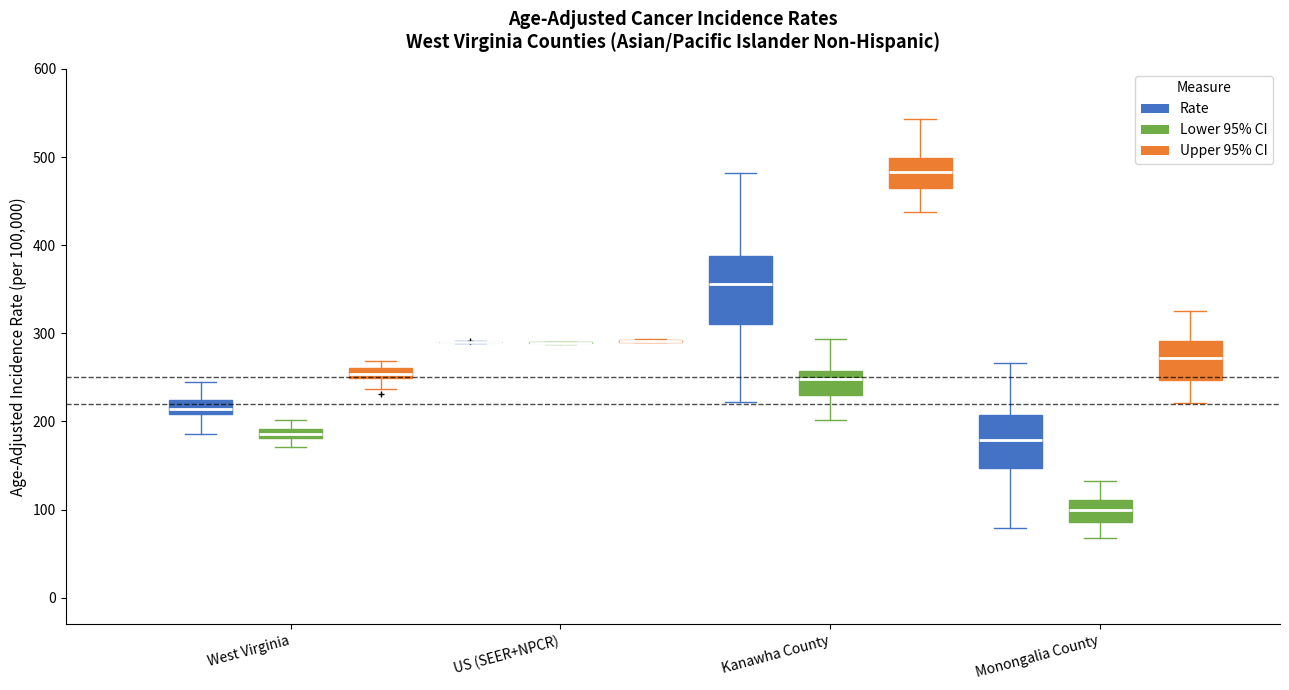

Comparing the boxes themselves (not the whiskers), which one is the tallest?

Kanawha County (Rate)